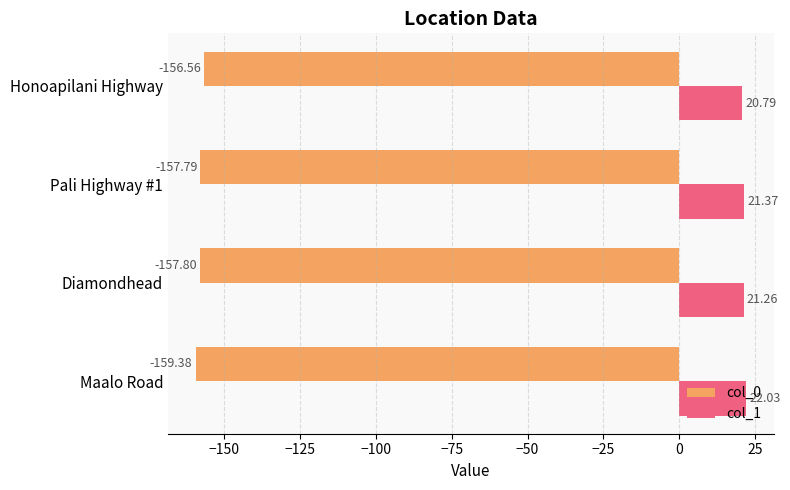

Rank the series by their maximum value, from highest to lowest.

col_1, col_0